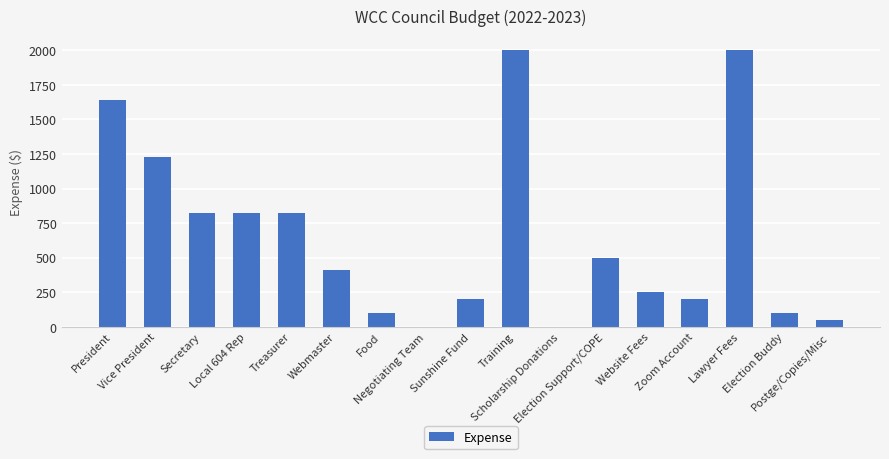

What is the change in value from Secretary to Webmaster?

-410.0